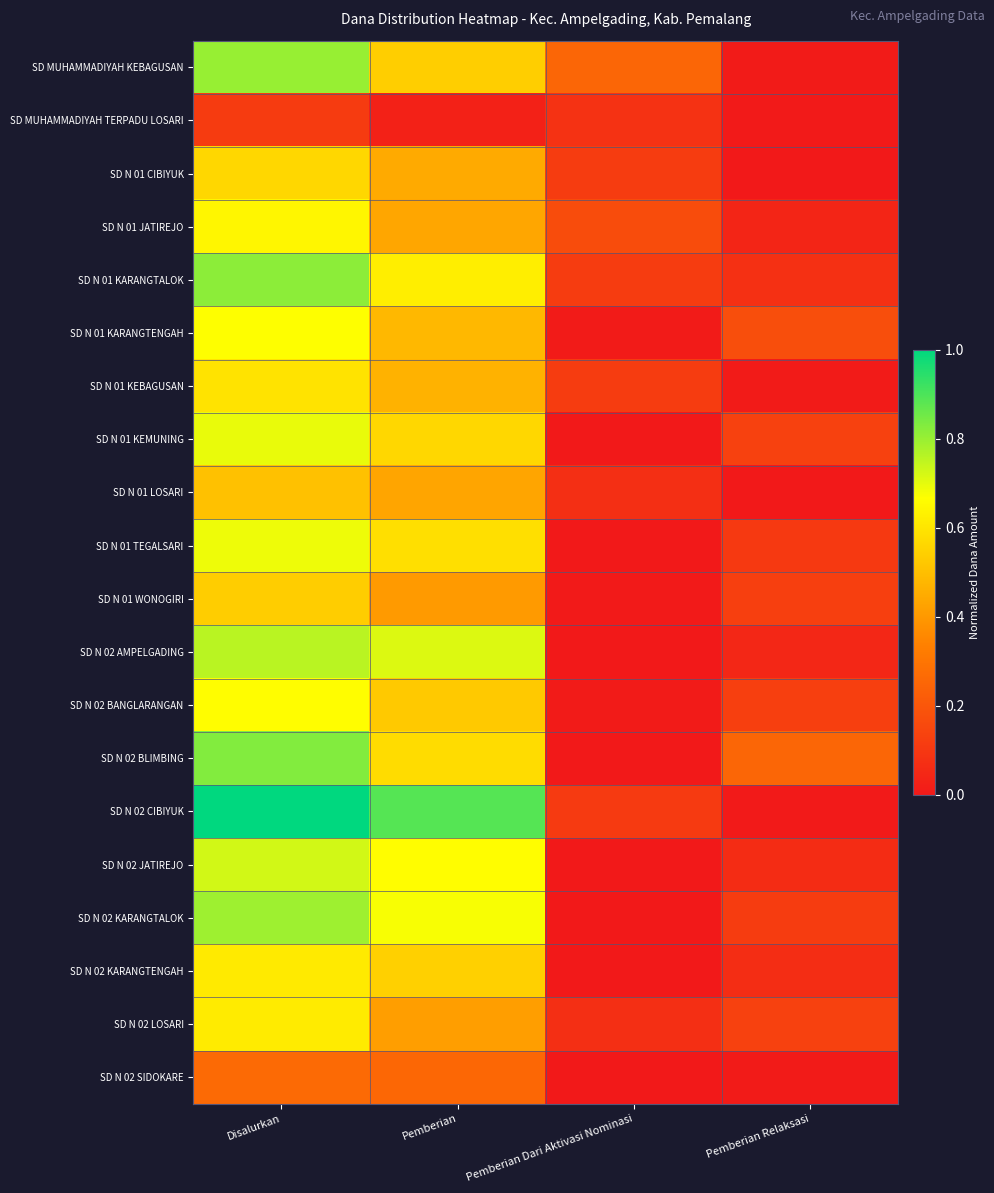

Reading left to right, transcribe all the data shown in this chart.

SD MUHAMMADIYAH KEBAGUSAN: Disalurkan=0.8	Pemberian=0.5	Pemberian Dari Aktivasi Nominasi=0.3	Pemberian Relaksasi=0.0
SD MUHAMMADIYAH TERPADU LOSARI: Disalurkan=0.1	Pemberian=0.0	Pemberian Dari Aktivasi Nominasi=0.1	Pemberian Relaksasi=0.0
SD N 01 CIBIYUK: Disalurkan=0.6	Pemberian=0.4	Pemberian Dari Aktivasi Nominasi=0.1	Pemberian Relaksasi=0.0
SD N 01 JATIREJO: Disalurkan=0.6	Pemberian=0.4	Pemberian Dari Aktivasi Nominasi=0.2	Pemberian Relaksasi=0.0
SD N 01 KARANGTALOK: Disalurkan=0.8	Pemberian=0.6	Pemberian Dari Aktivasi Nominasi=0.1	Pemberian Relaksasi=0.1
SD N 01 KARANGTENGAH: Disalurkan=0.7	Pemberian=0.5	Pemberian Dari Aktivasi Nominasi=0.0	Pemberian Relaksasi=0.2
SD N 01 KEBAGUSAN: Disalurkan=0.6	Pemberian=0.5	Pemberian Dari Aktivasi Nominasi=0.1	Pemberian Relaksasi=0.0
SD N 01 KEMUNING: Disalurkan=0.7	Pemberian=0.6	Pemberian Dari Aktivasi Nominasi=0.0	Pemberian Relaksasi=0.1
SD N 01 LOSARI: Disalurkan=0.5	Pemberian=0.4	Pemberian Dari Aktivasi Nominasi=0.1	Pemberian Relaksasi=0.0
SD N 01 TEGALSARI: Disalurkan=0.7	Pemberian=0.6	Pemberian Dari Aktivasi Nominasi=0.0	Pemberian Relaksasi=0.1
SD N 01 WONOGIRI: Disalurkan=0.5	Pemberian=0.4	Pemberian Dari Aktivasi Nominasi=0.0	Pemberian Relaksasi=0.1
SD N 02 AMPELGADING: Disalurkan=0.8	Pemberian=0.7	Pemberian Dari Aktivasi Nominasi=0.0	Pemberian Relaksasi=0.0
SD N 02 BANGLARANGAN: Disalurkan=0.7	Pemberian=0.5	Pemberian Dari Aktivasi Nominasi=0.0	Pemberian Relaksasi=0.1
SD N 02 BLIMBING: Disalurkan=0.8	Pemberian=0.6	Pemberian Dari Aktivasi Nominasi=0.0	Pemberian Relaksasi=0.3
SD N 02 CIBIYUK: Disalurkan=1.0	Pemberian=0.9	Pemberian Dari Aktivasi Nominasi=0.1	Pemberian Relaksasi=0.0
SD N 02 JATIREJO: Disalurkan=0.7	Pemberian=0.7	Pemberian Dari Aktivasi Nominasi=0.0	Pemberian Relaksasi=0.1
SD N 02 KARANGTALOK: Disalurkan=0.8	Pemberian=0.7	Pemberian Dari Aktivasi Nominasi=0.0	Pemberian Relaksasi=0.1
SD N 02 KARANGTENGAH: Disalurkan=0.6	Pemberian=0.5	Pemberian Dari Aktivasi Nominasi=0.0	Pemberian Relaksasi=0.1
SD N 02 LOSARI: Disalurkan=0.6	Pemberian=0.4	Pemberian Dari Aktivasi Nominasi=0.1	Pemberian Relaksasi=0.1
SD N 02 SIDOKARE: Disalurkan=0.3	Pemberian=0.3	Pemberian Dari Aktivasi Nominasi=0.0	Pemberian Relaksasi=0.0